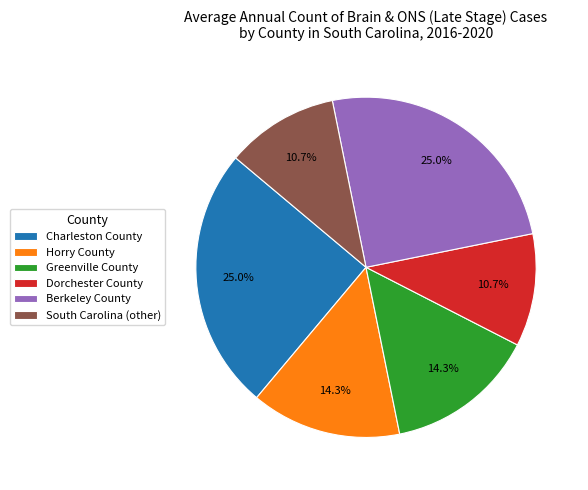

Which has a higher value, Horry County or Dorchester County?

Horry County